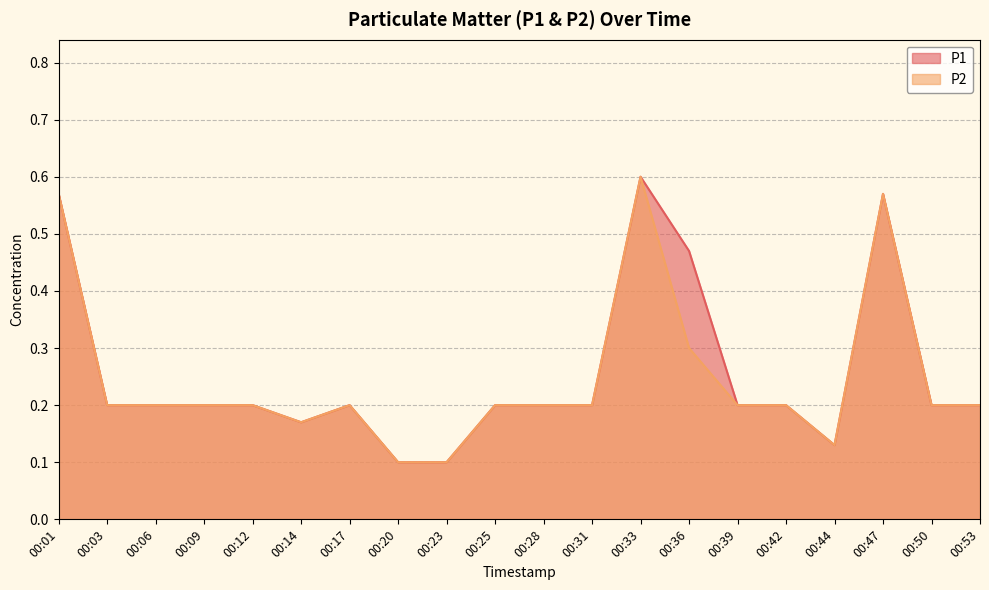

Which series has the largest total across all categories?

P1